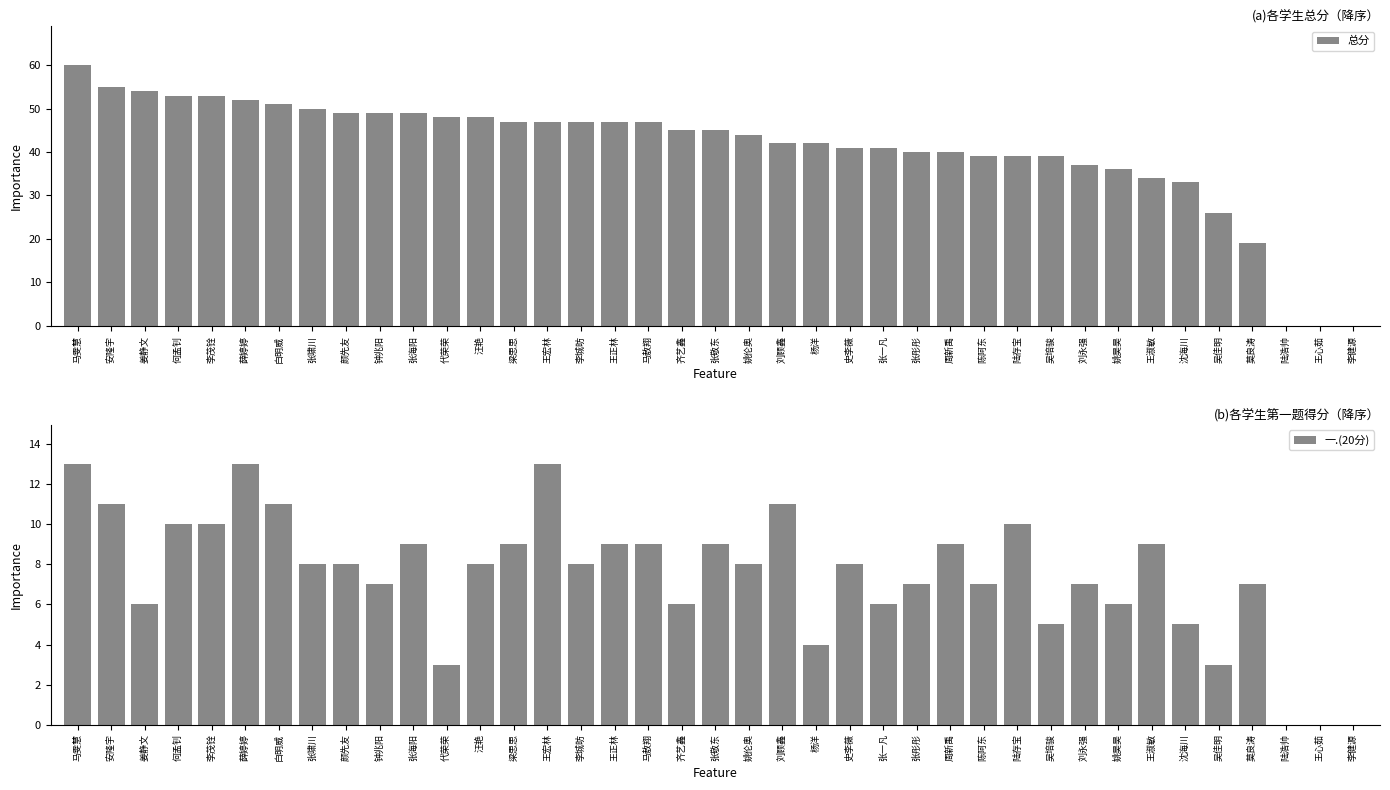

What is the label of the 31st bar from the right?

颜先友